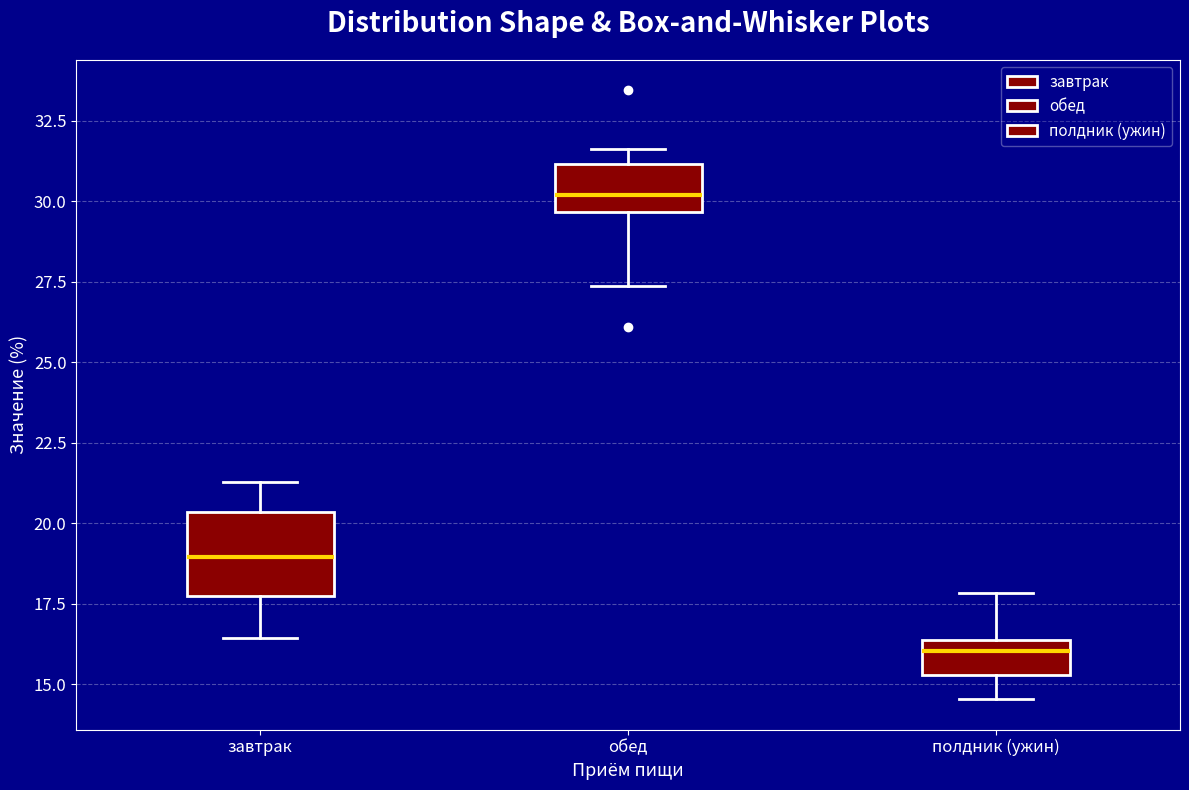

Where does the median line of the box for завтрак sit on the y-axis? The values are not printed on the chart, so give them approximately, as read against the axis.

19.0